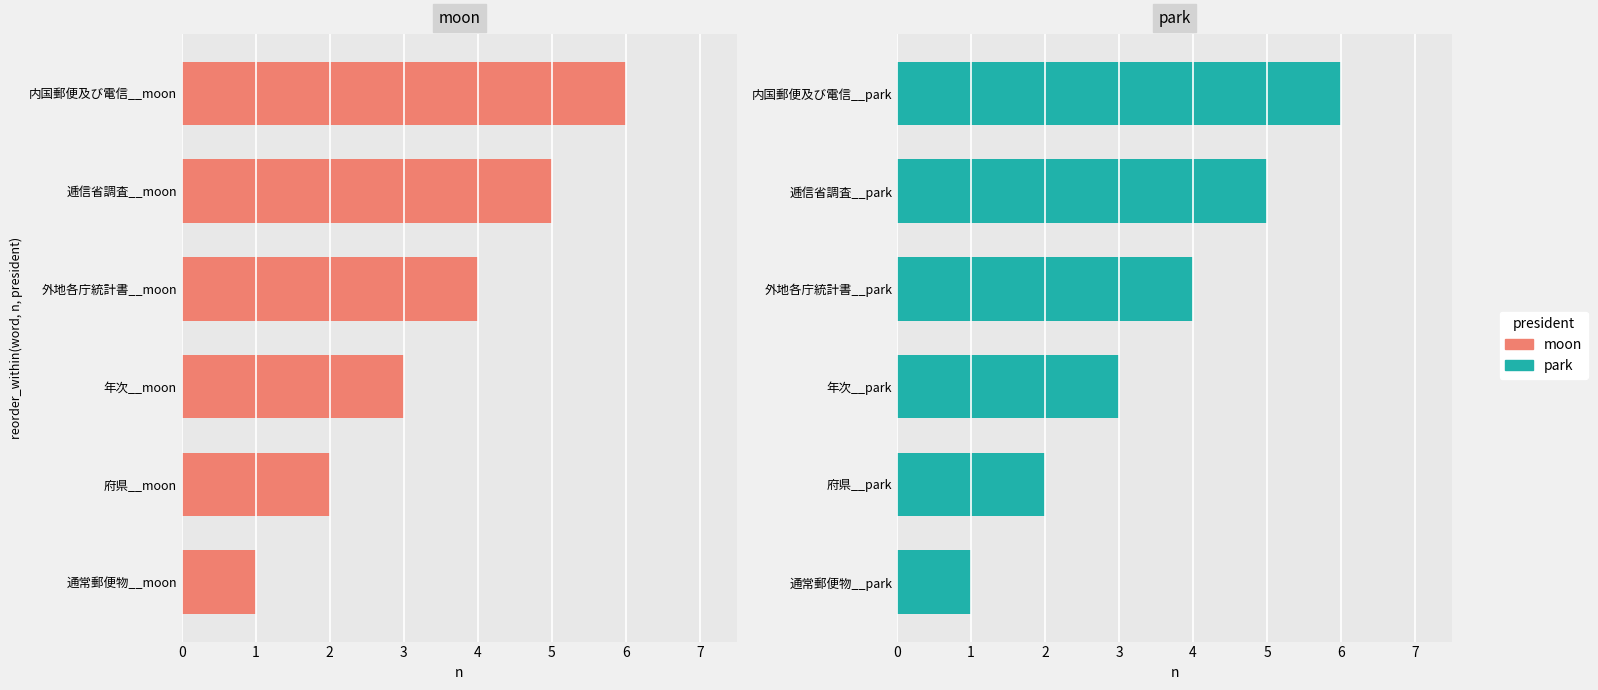

What is the difference between the maximum and minimum values in the park series?

5